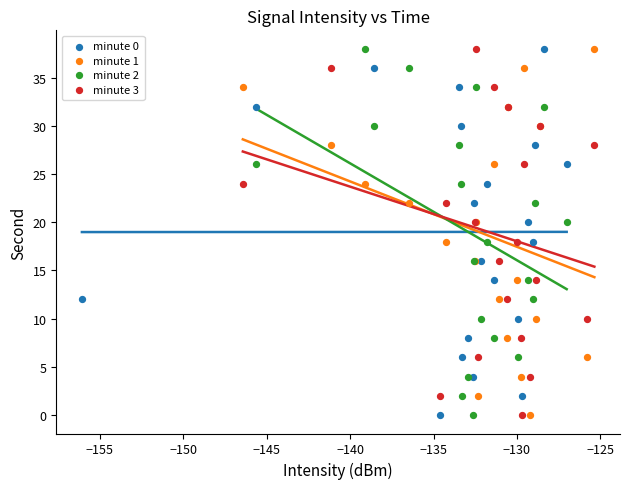

What are all the series names shown in the legend?

minute 0, minute 1, minute 2, minute 3